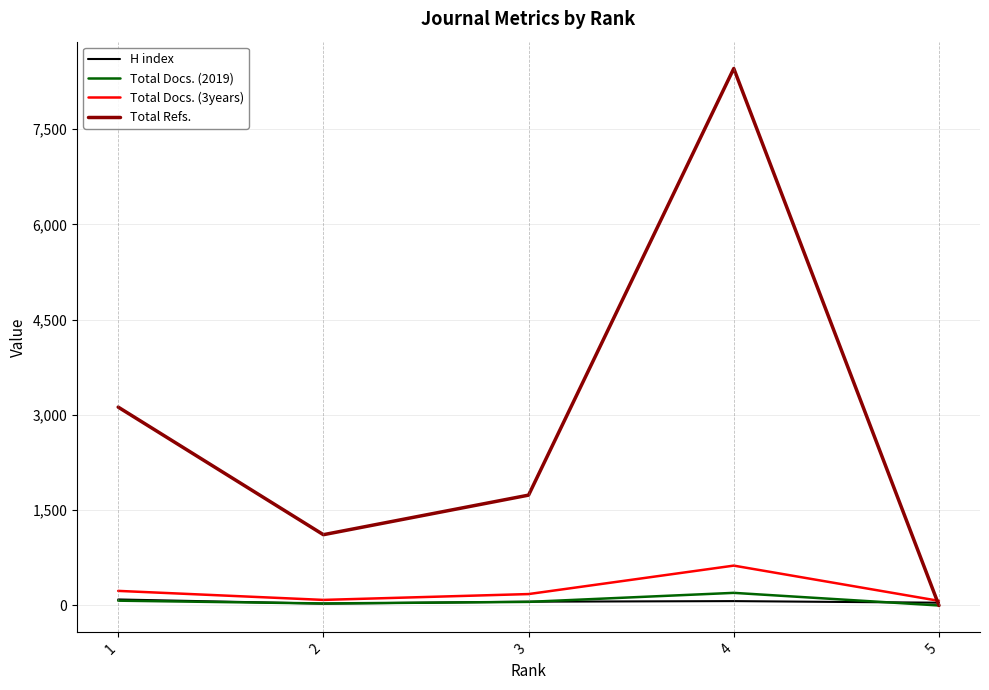

Which series changed the most between 1 and 5?

Total Refs.